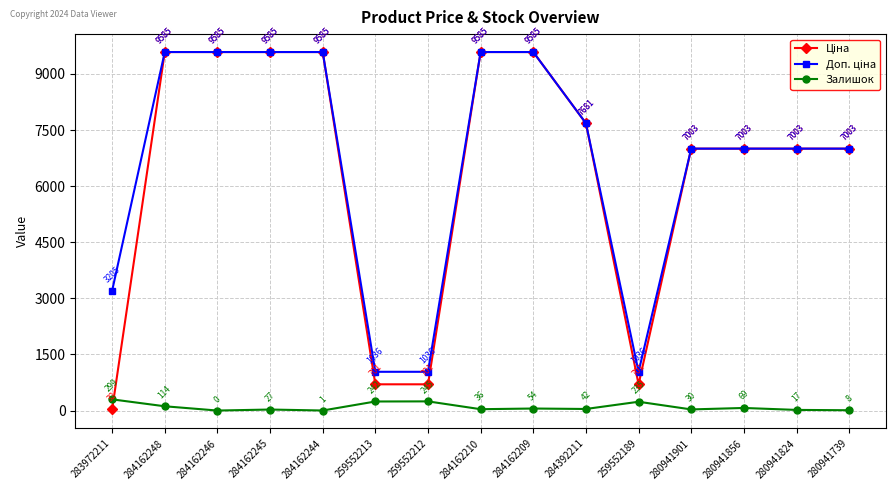

What is the value of the Залишок point at the 7th from the left?

245.0